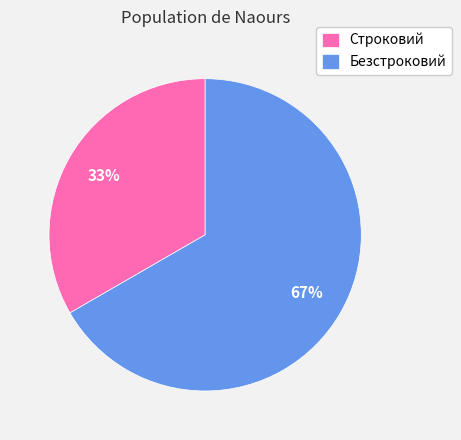

How many slices are in this pie chart?

2